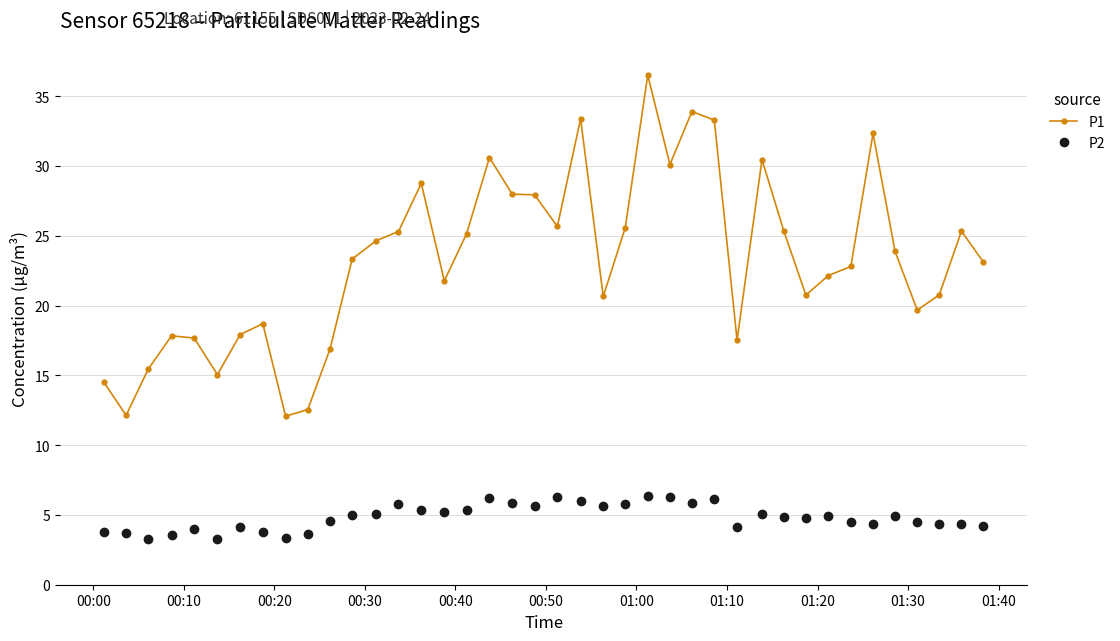

Does the chart display data point markers on the line(s)?

Yes